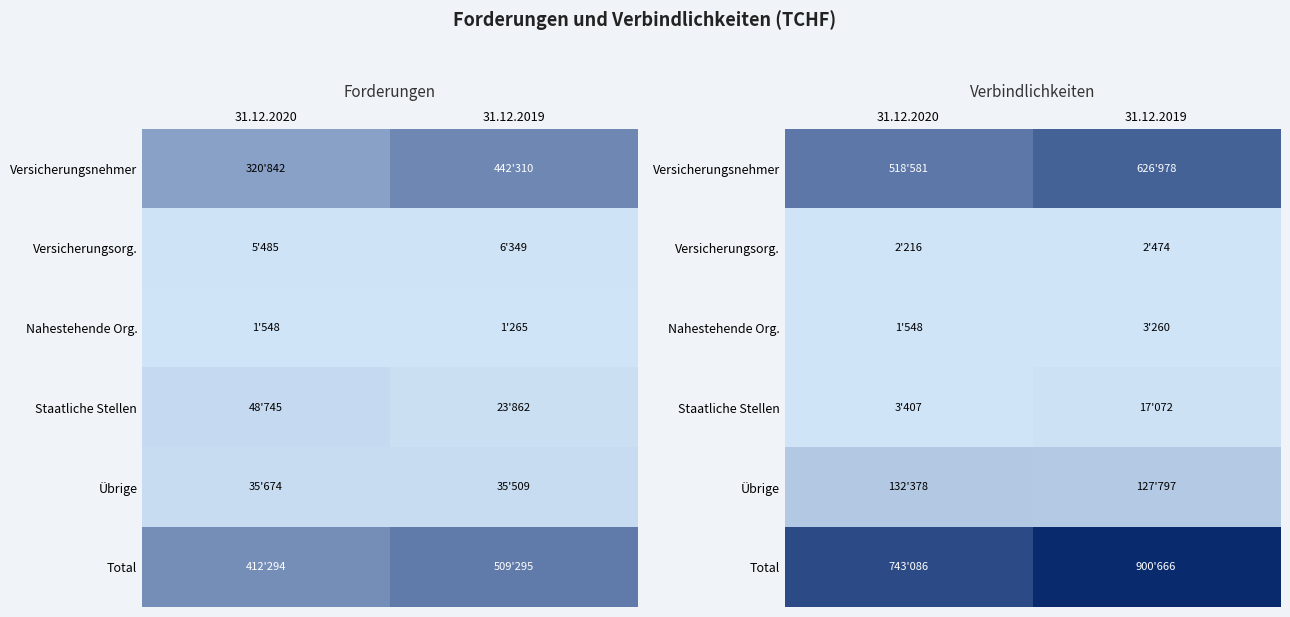

Which has a higher value, 31.12.2019 or 31.12.2020?

31.12.2019